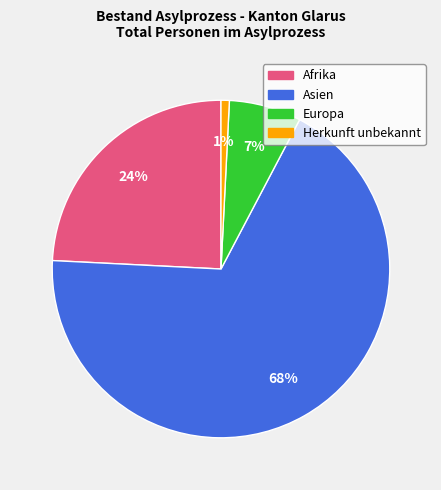

Rank the categories by value from lowest to highest.

Herkunft unbekannt, Europa, Afrika, Asien